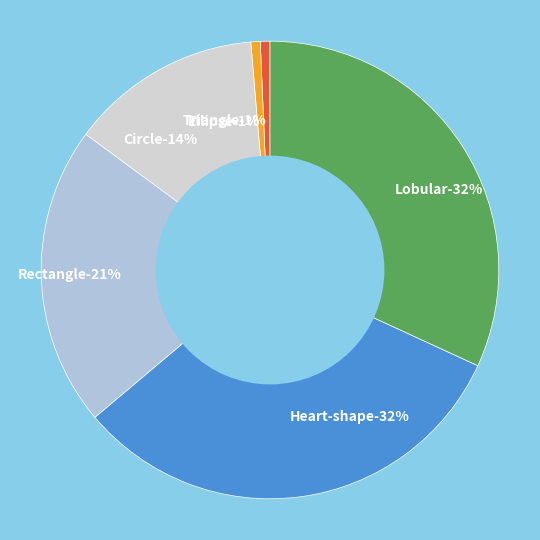

What portion of the pie excludes Heart-shape?

68.0%